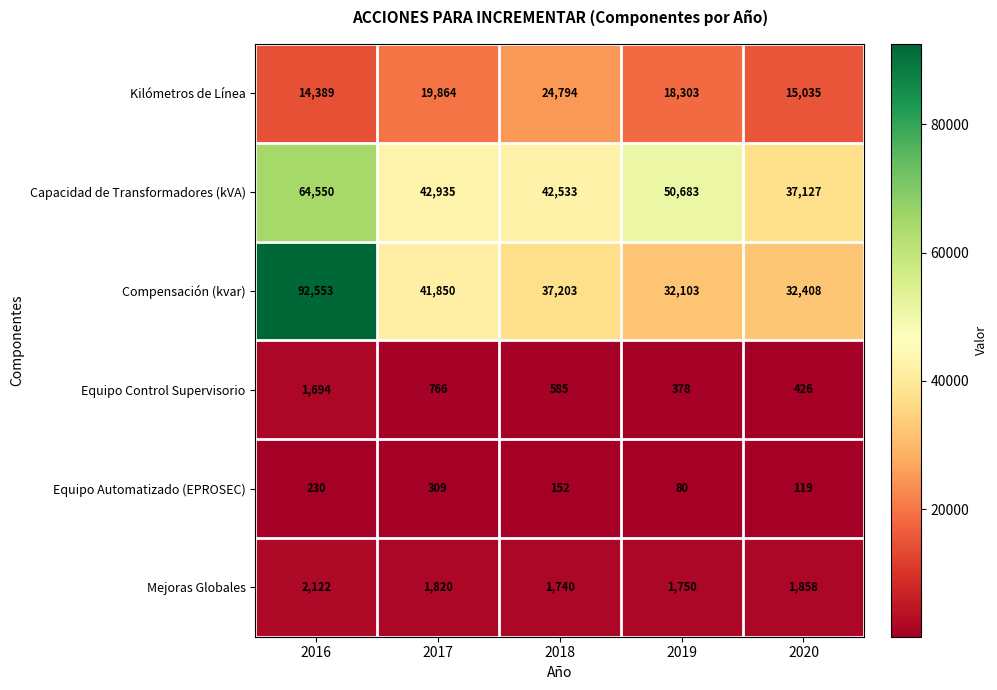

Is it true that Mejoras Globales equals 3095 at 2016?

False